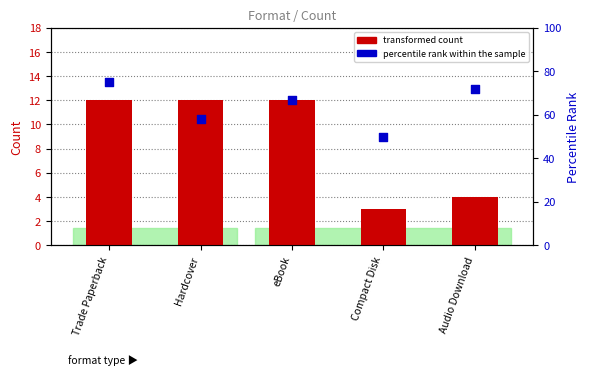

Which series reaches the maximum Y coordinate?

percentile rank within the sample